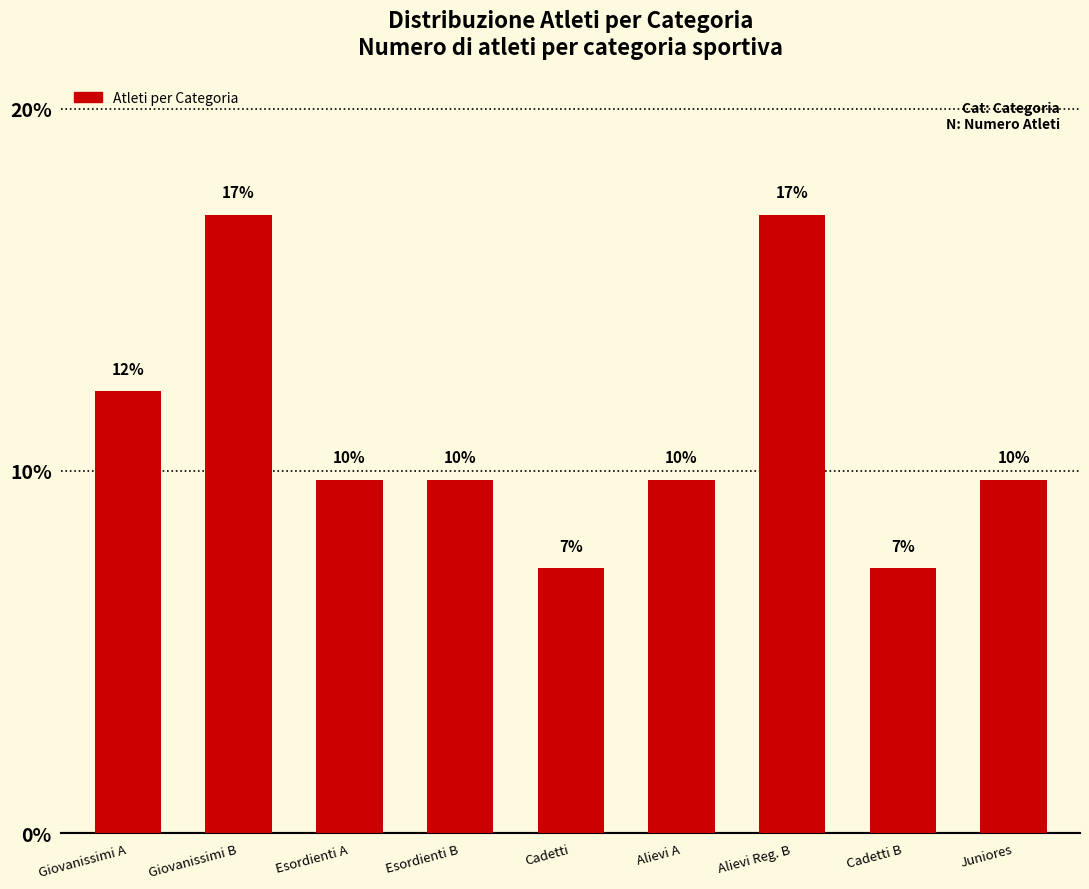

Are the bars horizontal?

No